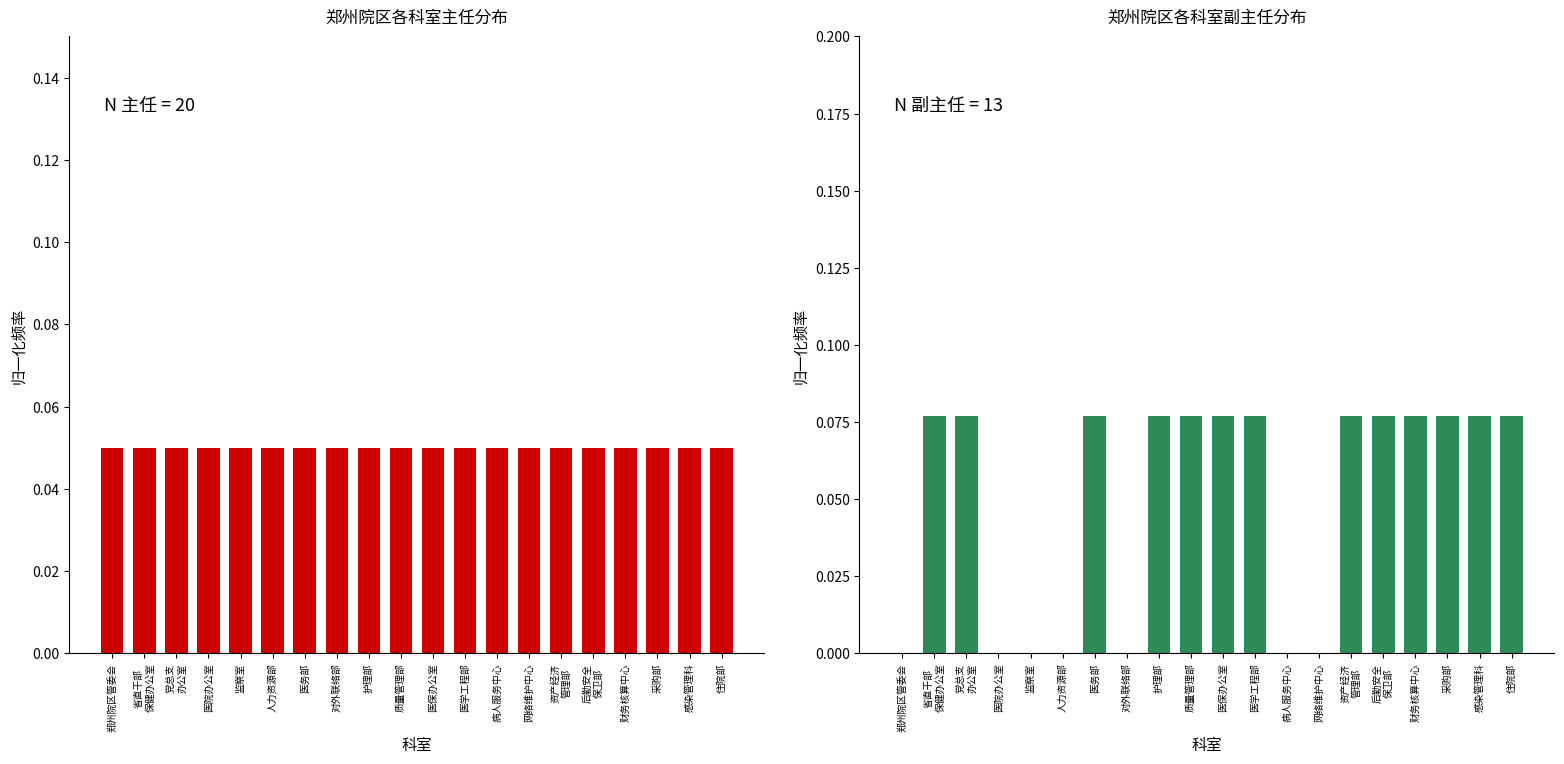

What is the spread (max minus min) of values at 监察室?

0.1